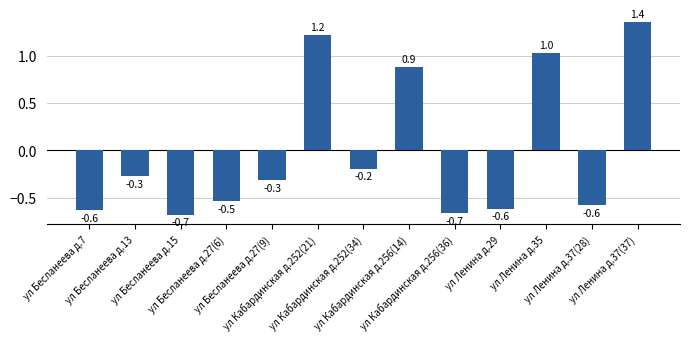

Reading right to left, what are all the values shown in this chart?

ул Ленина д.37(37)=1.4	ул Ленина д.37(28)=-0.6	ул Ленина д.35=1.0	ул Ленина д.29=-0.6	ул Кабардинская д.256(36)=-0.7	ул Кабардинская д.256(14)=0.9	ул Кабардинская д.252(34)=-0.2	ул Кабардинская д.252(21)=1.2	ул Бесланеева д.27(9)=-0.3	ул Бесланеева д.27(6)=-0.5	ул Бесланеева д.15=-0.7	ул Бесланеева д.13=-0.3	ул Бесланеева д.7=-0.6